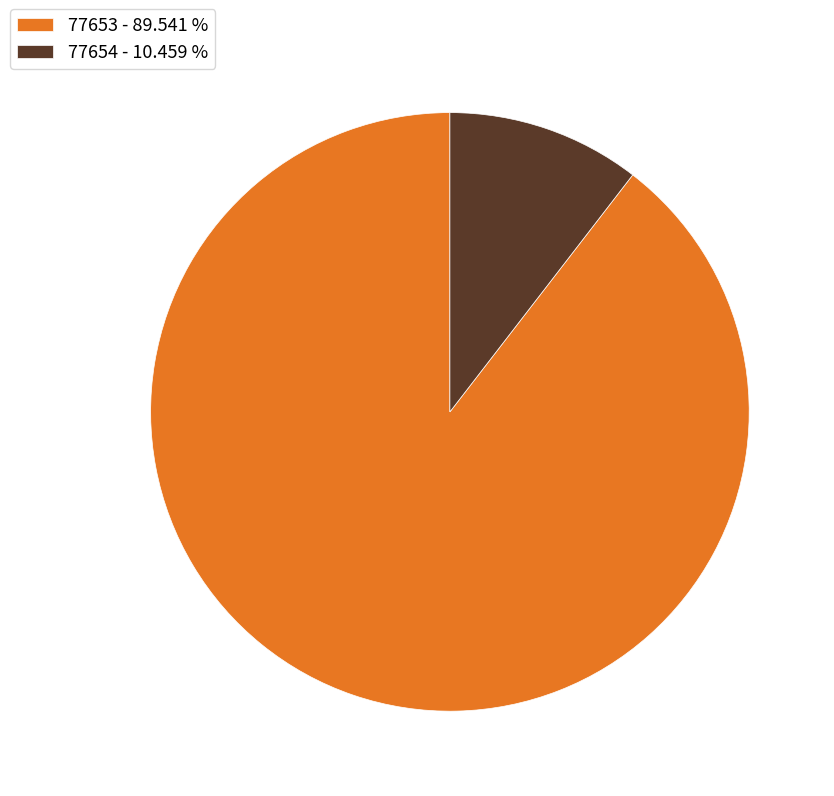

Is there any slice that represents more than half of the pie?

Yes